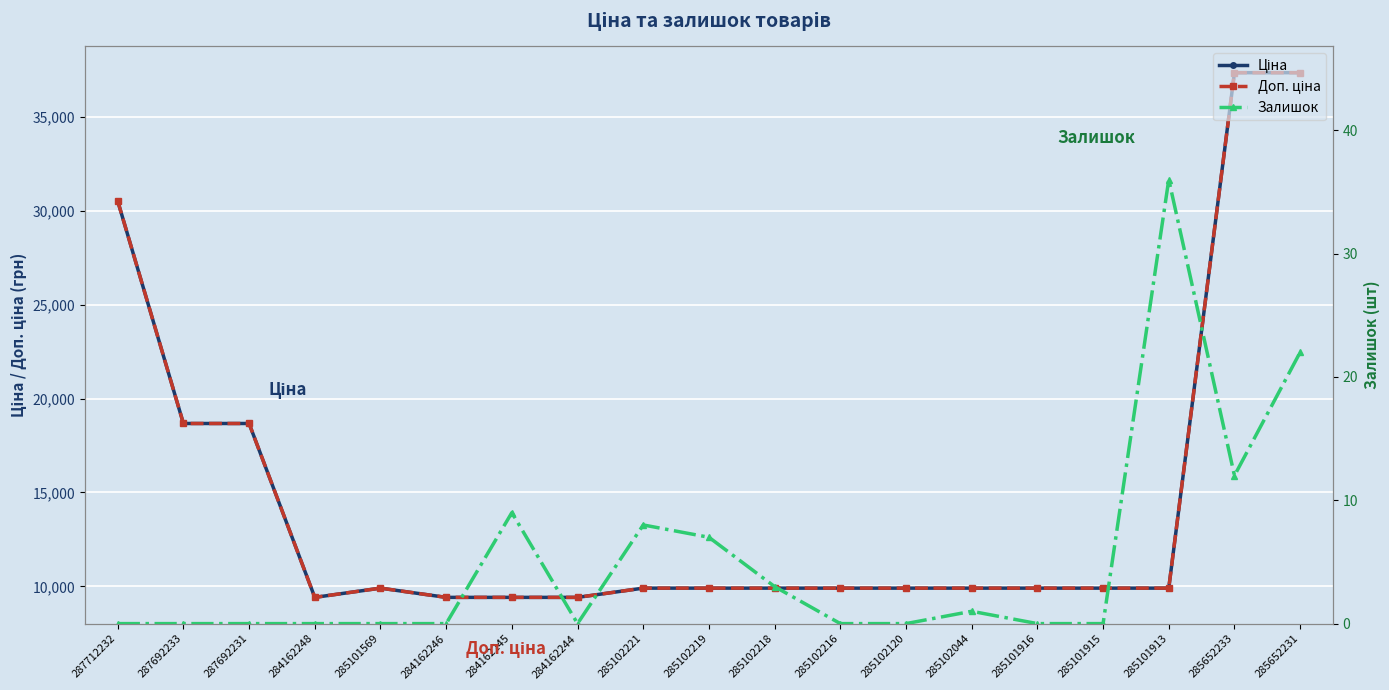

Rank the series at 284162248 from lowest to highest value.

Залишок, Ціна, Доп. ціна